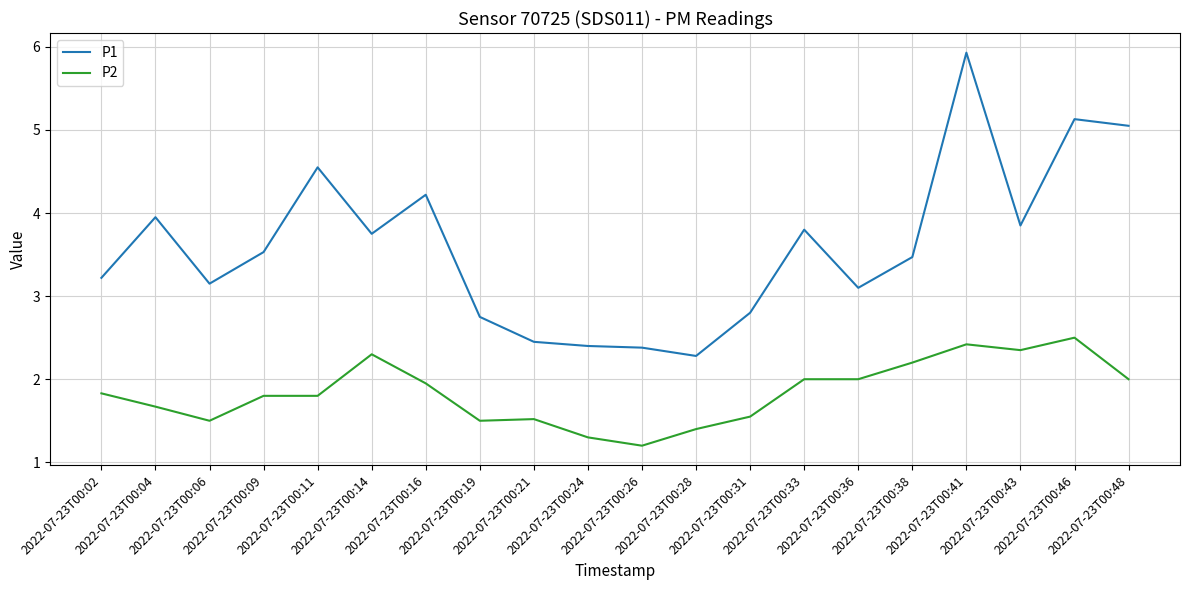

What is the difference between the second highest and second lowest values in the P2 series?

1.1